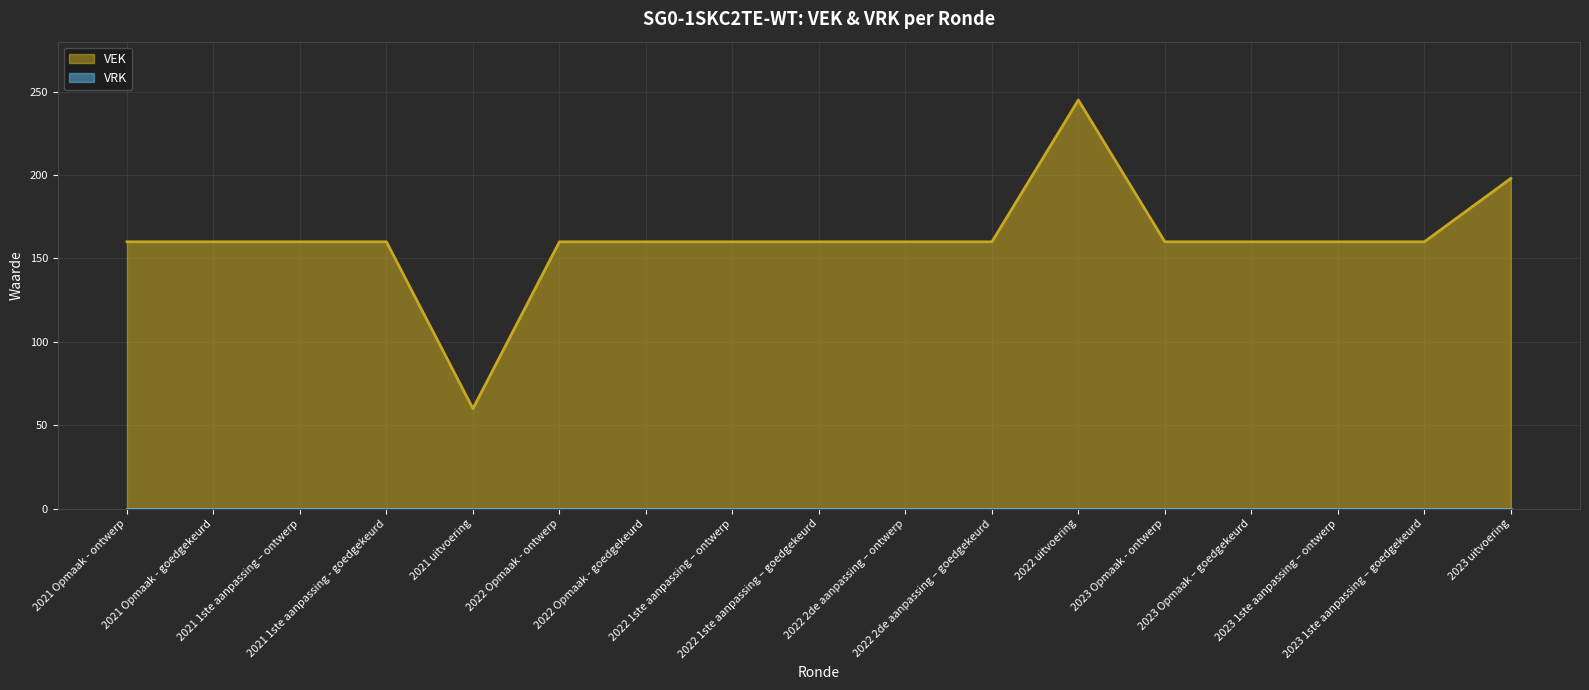

At which category does the chart reach its peak across all series?

2022 uitvoering